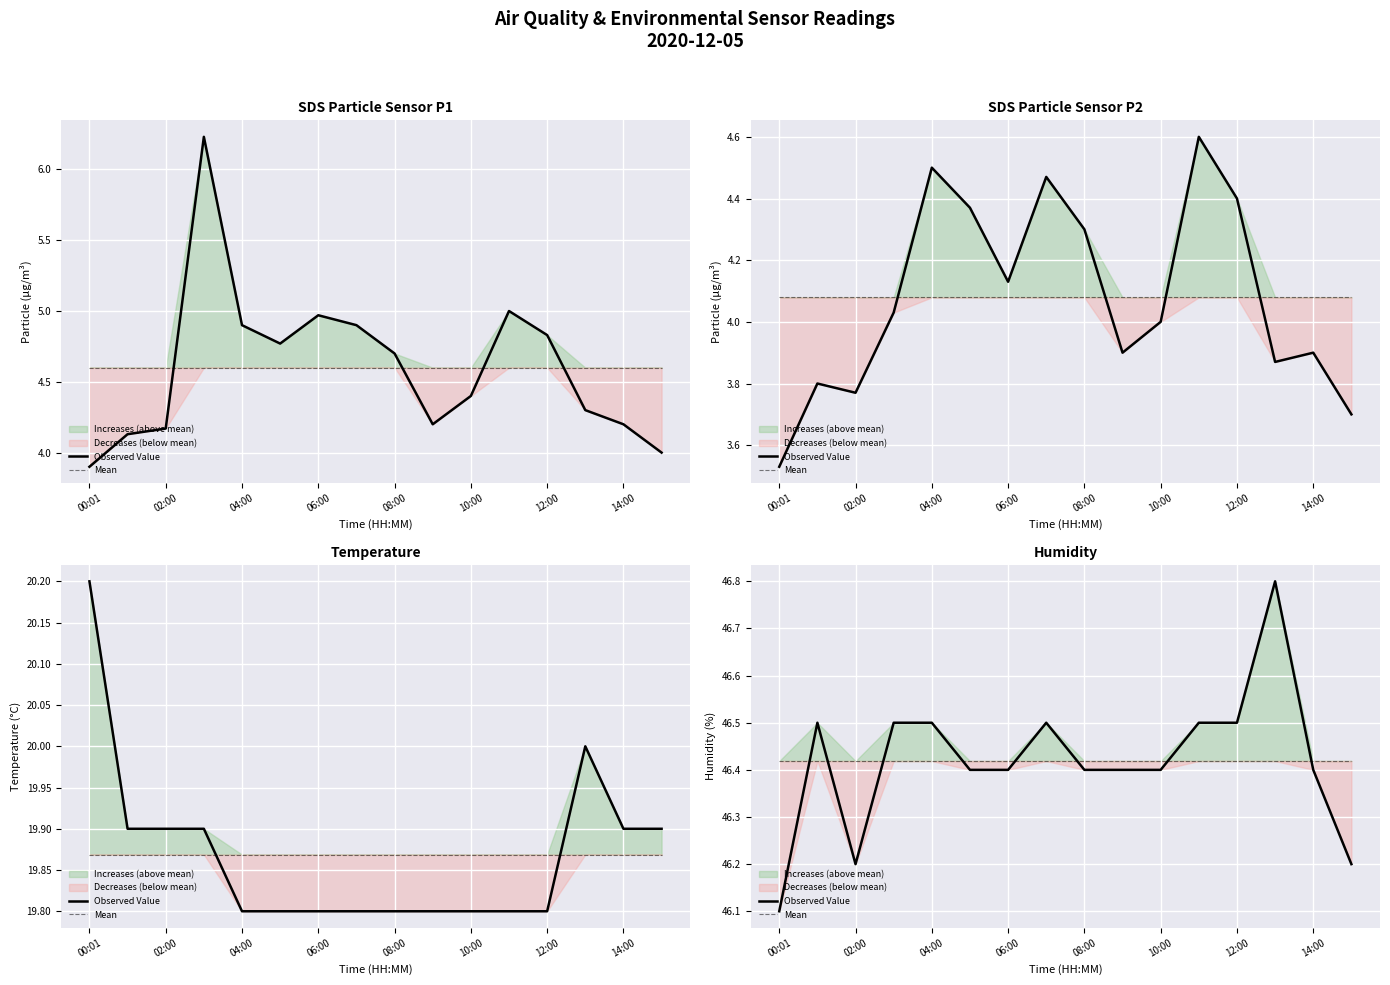

What is the value of the Observed Value point at the 10th from the left?

46.4